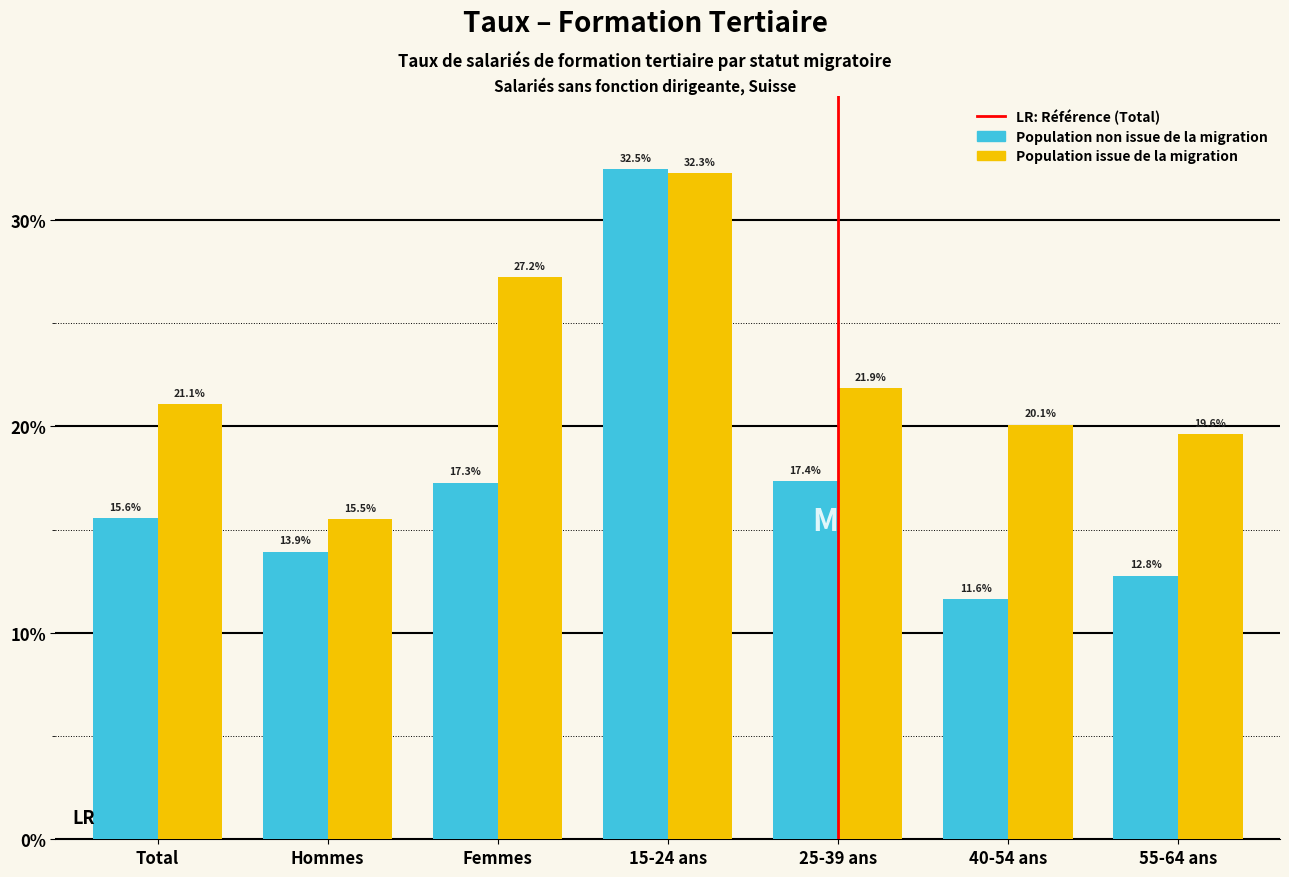

Reading left to right, extract all data points from this chart.

Population non issue de la migration: Total=15.6	Hommes=13.9	Femmes=17.3	15-24 ans=32.5	25-39 ans=17.4	40-54 ans=11.6	55-64 ans=12.8
Population issue de la migration: Total=21.1	Hommes=15.5	Femmes=27.2	15-24 ans=32.3	25-39 ans=21.9	40-54 ans=20.1	55-64 ans=19.6